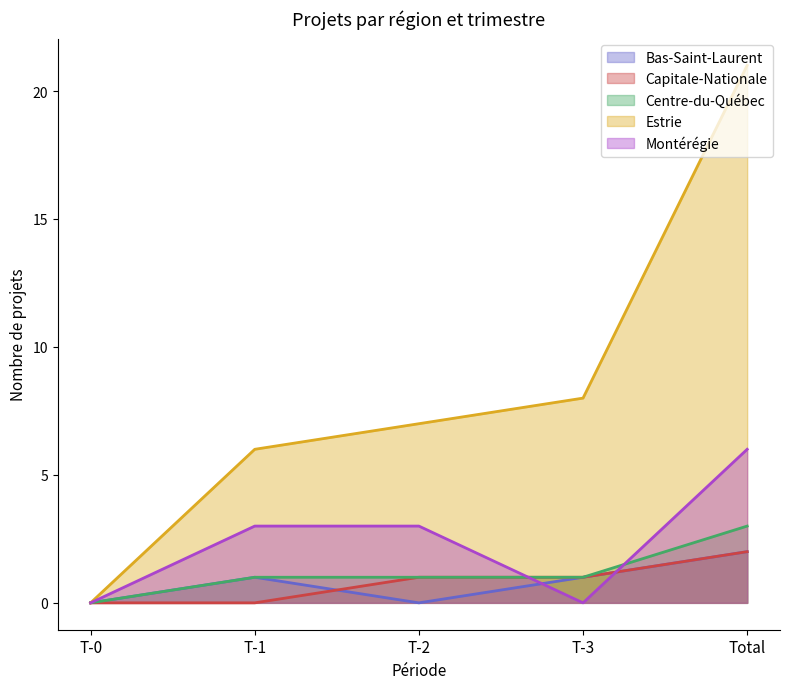

What is the maximum value for Centre-du-Québec?

3